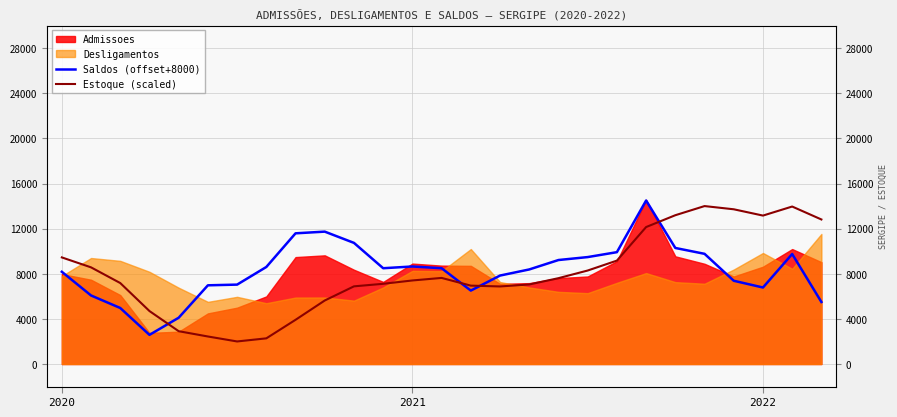

Read the Estoque (scaled) value at 14.

6948.8